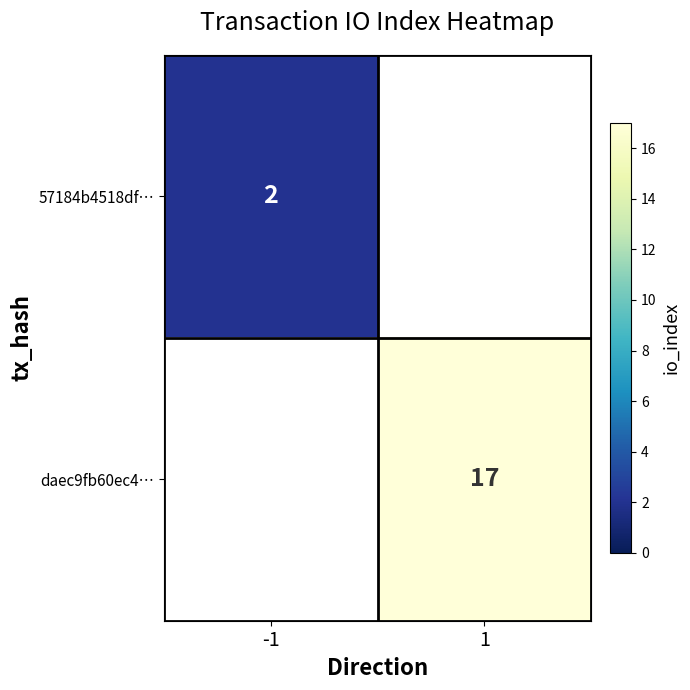

Is it true that 57184b4518df… equals 2 at -1?

True